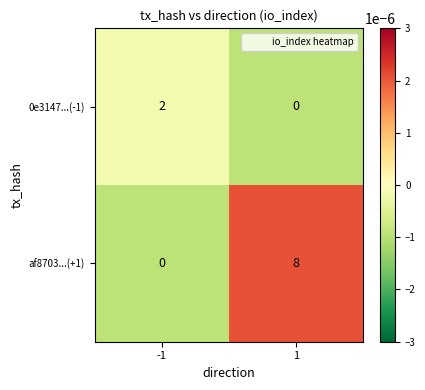

Reading left to right, extract all data points from this chart.

0e3147...(-1): 2	0
af8703...(+1): 0	8